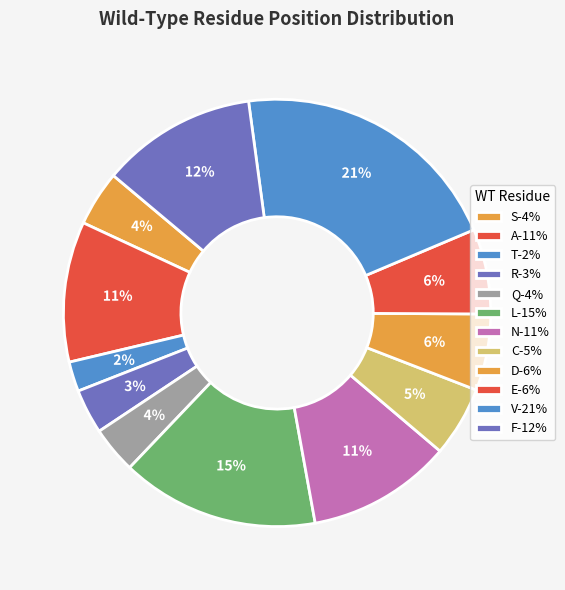

How many slices are in this pie chart?

12